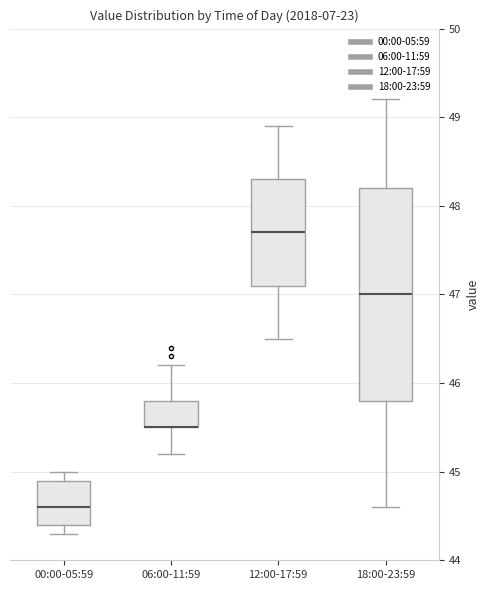

Reading left to right, transcribe this box plot: for each box, give where its median line is, the range the box spans, and where its two whiskers end, as read against the y-axis. The values are not printed on the chart, so give them approximately, as read against the axis.

00:00-05:59: median 44.6, box 44.4 to 44.9, whiskers 44.3 to 45.0
06:00-11:59: median 45.5 (drawn on the box's lower edge), box 45.5 to 45.8, whiskers 45.2 to 46.2
12:00-17:59: median 47.7, box 47.1 to 48.3, whiskers 46.5 to 48.9
18:00-23:59: median 47.0, box 45.8 to 48.2, whiskers 44.6 to 49.2